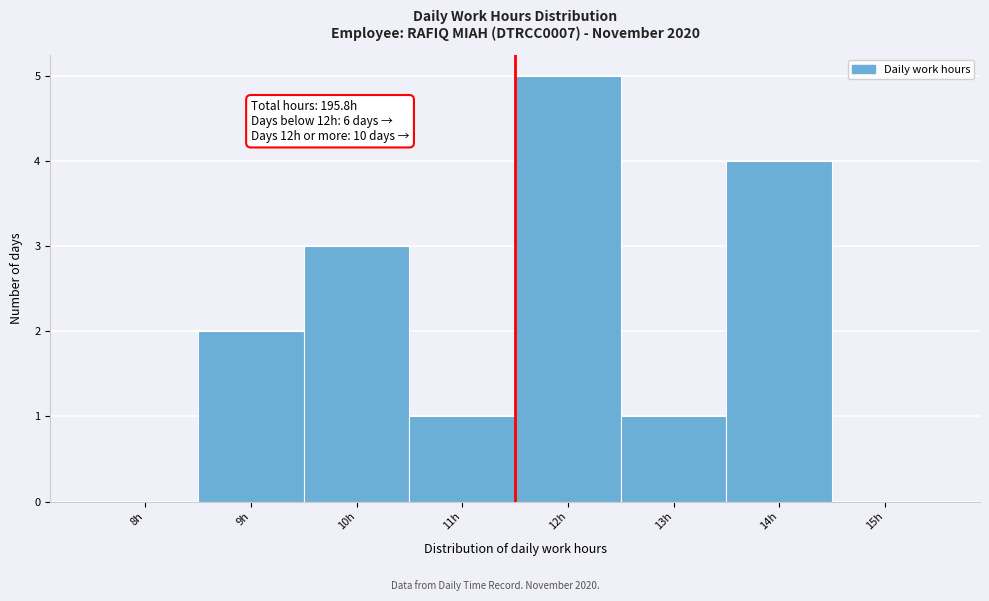

Reading left to right, extract all data points from this chart.

8h=0	9h=2	10h=3	11h=1	12h=5	13h=1	14h=4	15h=0